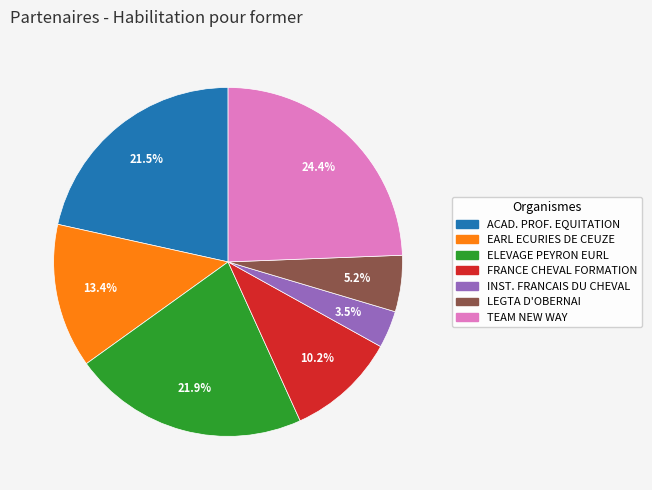

Combined, what portion of the pie is FRANCE CHEVAL FORMATION and LEGTA D'OBERNAI?

15.4%